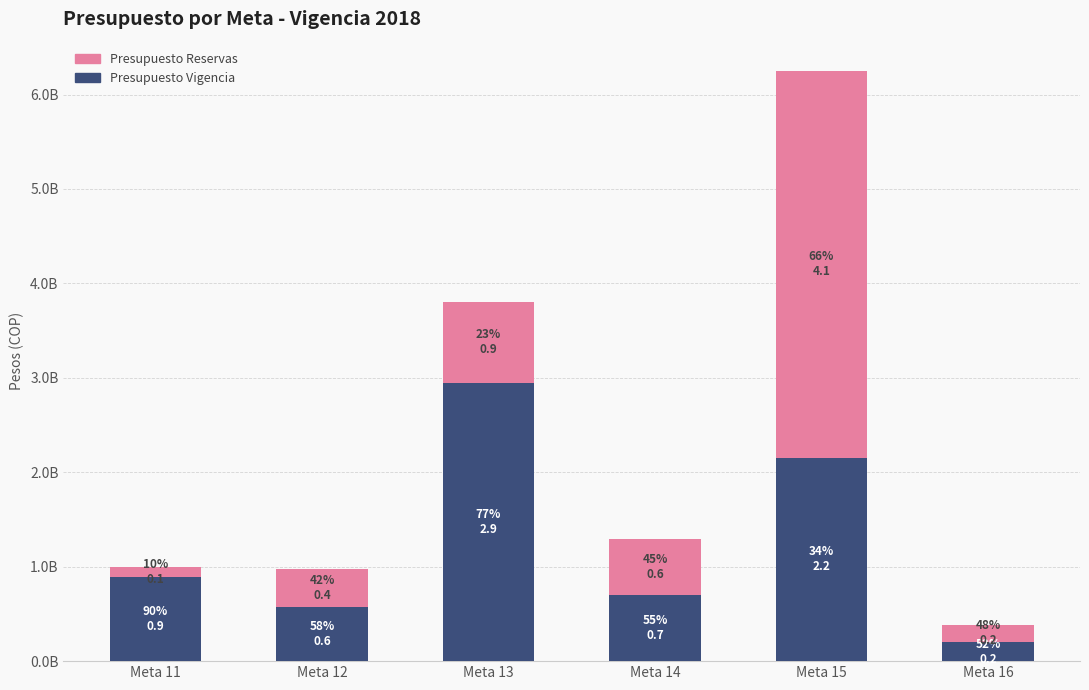

Does the chart contain any negative values?

No